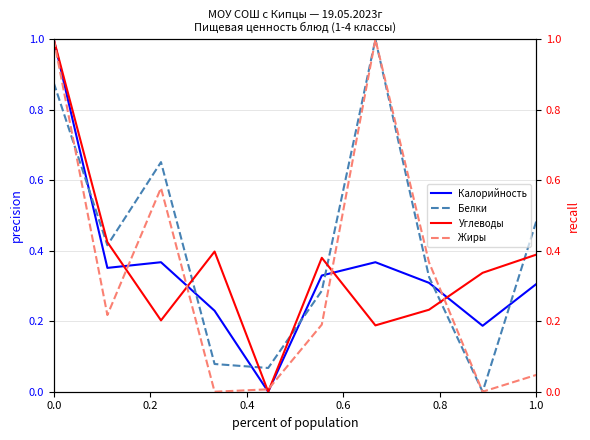

Reading right to left, list all the values displayed in this chart.

Калорийность: 0.3	0.2	0.3	0.4	0.3	0.0	0.2	0.4	0.4	1.0
Белки: 0.5	0.0	0.3	1.0	0.3	0.1	0.1	0.7	0.4	0.9
Углеводы: 0.4	0.3	0.2	0.2	0.4	0.0	0.4	0.2	0.4	1.0
Жиры: 0.0	0.0	0.4	1.0	0.2	0.0	0.0	0.6	0.2	1.0